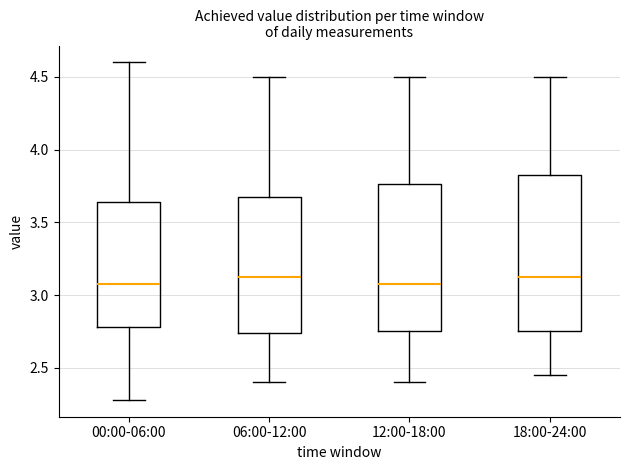

Reading left to right, read every box against the y-axis: the position of its median line, the range the box covers, and the ends of its whiskers. The values are not printed on the chart, so give them approximately, as read against the axis.

00:00-06:00: median 3.10, box 2.80 to 3.65, whiskers 2.30 to 4.60
06:00-12:00: median 3.15, box 2.75 to 3.70, whiskers 2.40 to 4.50
12:00-18:00: median 3.10, box 2.75 to 3.75, whiskers 2.40 to 4.50
18:00-24:00: median 3.15, box 2.75 to 3.85, whiskers 2.45 to 4.50